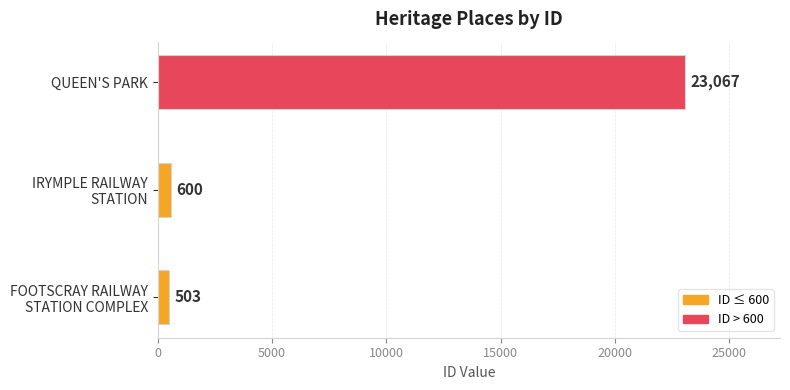

Read the value at QUEEN'S PARK.

23067